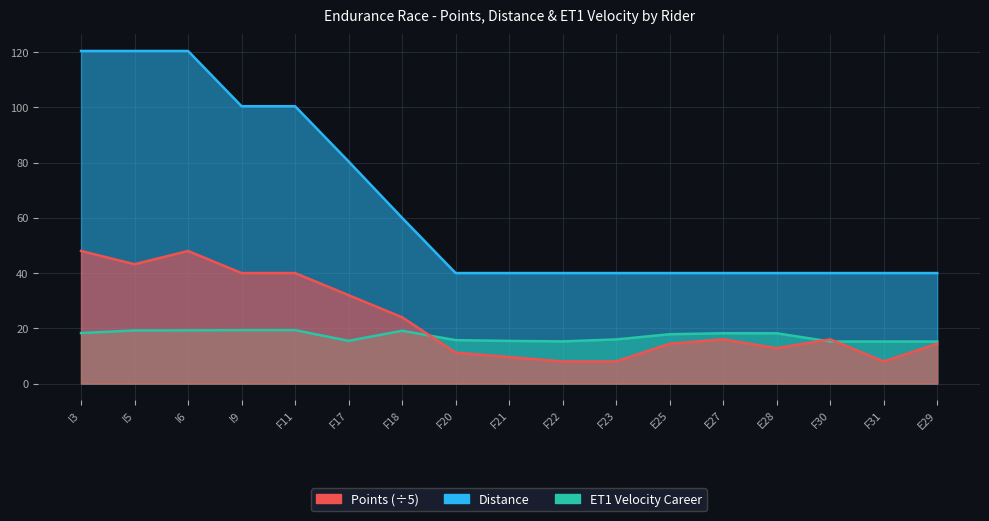

Which has a higher value, I3 or I6?

I3